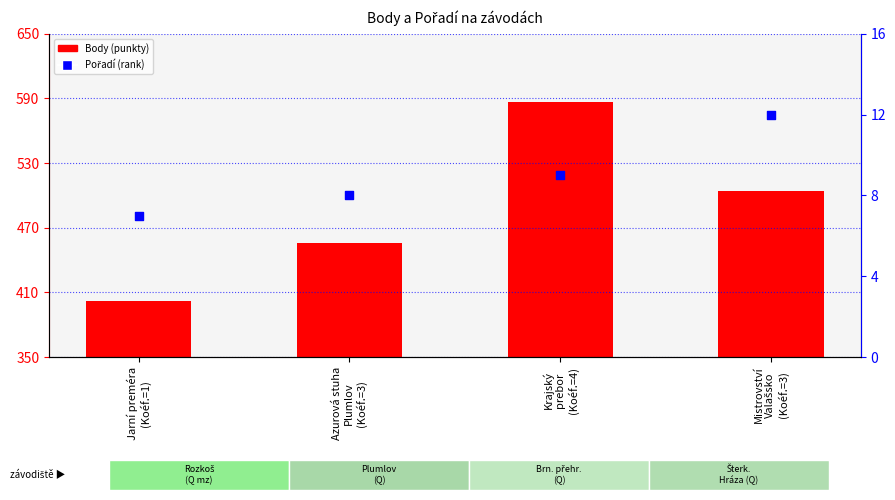

Which series has the largest total across all categories?

Body (punkty)